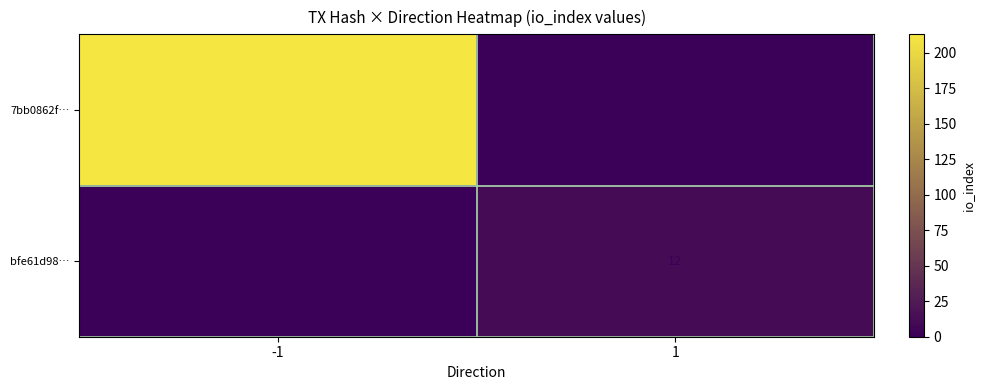

The value of bfe61d98… at 1 is 20. True or false?

False